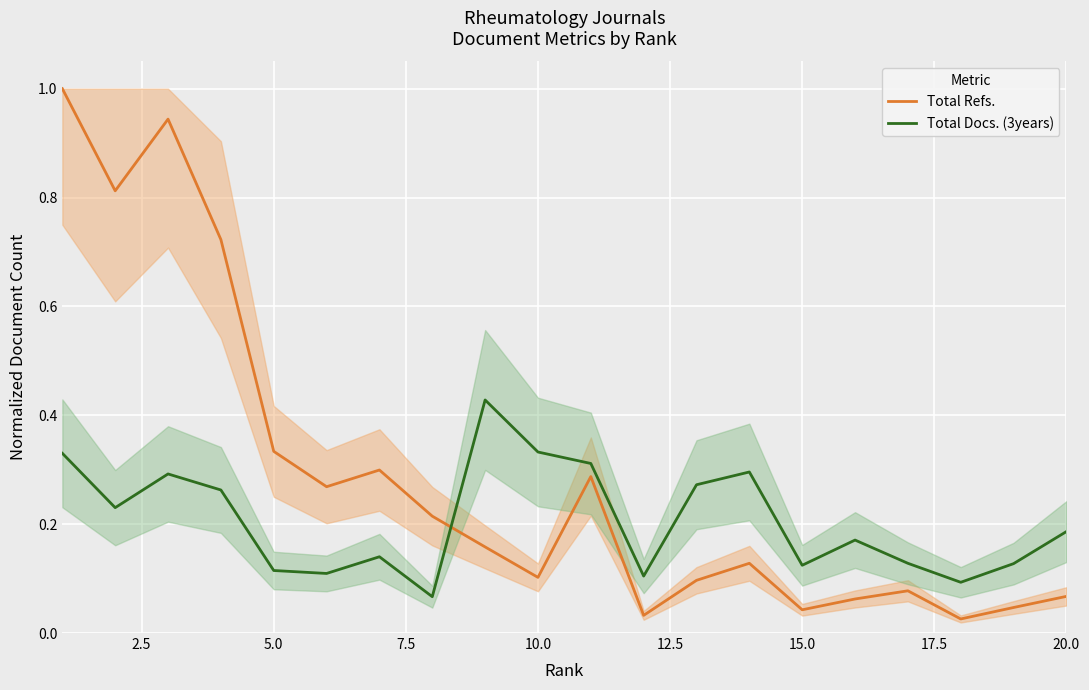

Which series ends up on top after the final intersection of Total Docs. (3years) and Total Refs.?

Total Docs. (3years)